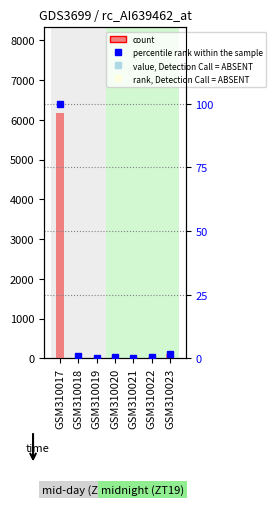

At which category does the chart reach its peak across all series?

GSM310017